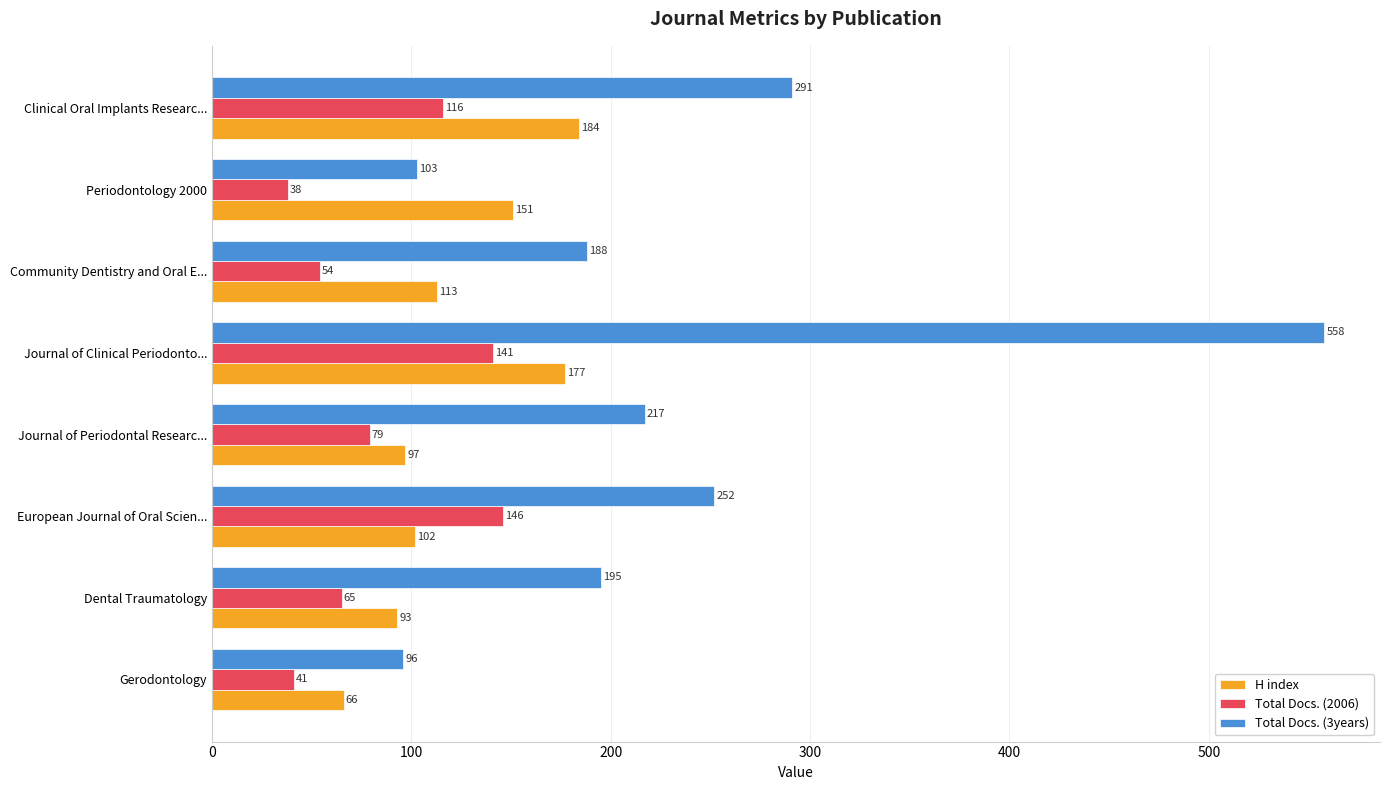

The Total Docs. (2006) series shows 85 at Dental Traumatology. True or false?

False